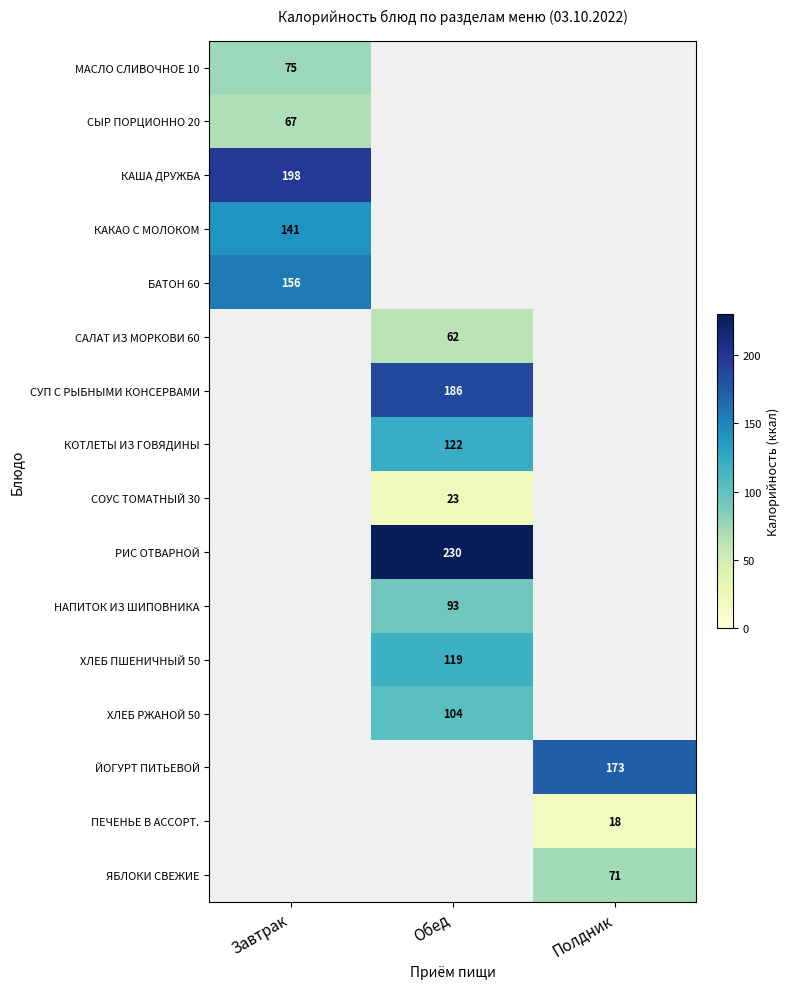

The ЯБЛОКИ СВЕЖИЕ series shows 71 at Полдник. True or false?

True